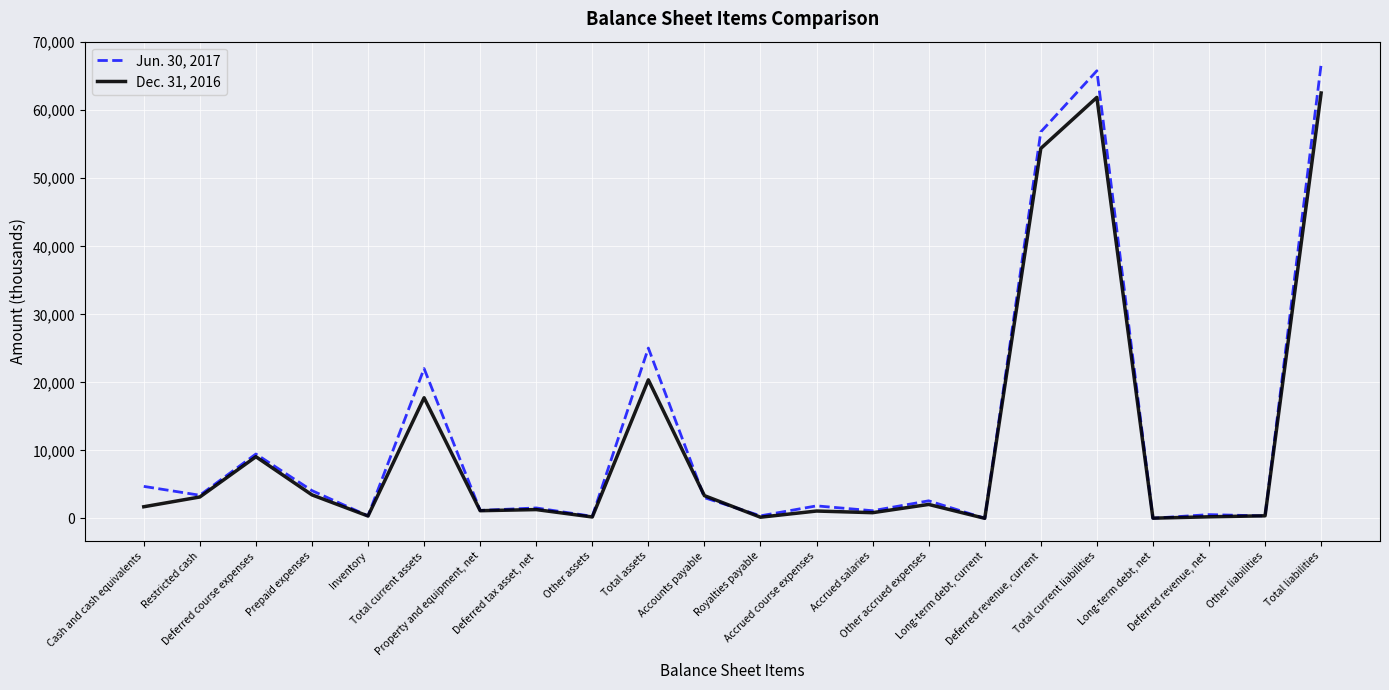

Which series has the largest total across all categories?

Jun. 30, 2017